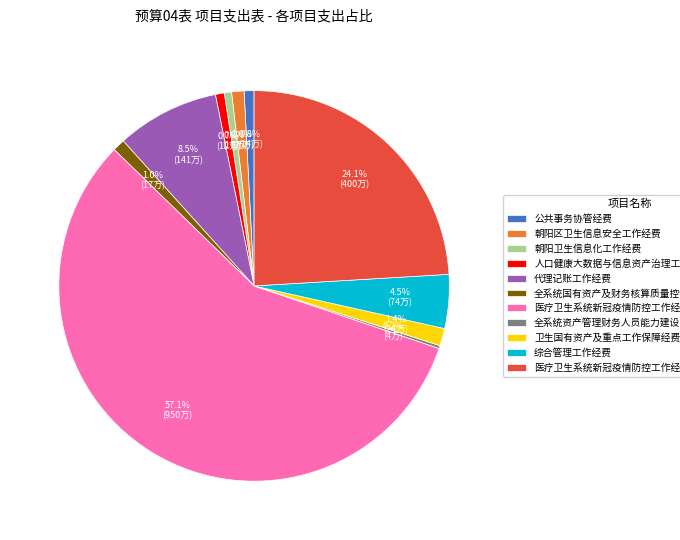

True or false: 医疗卫生系统新冠疫情防控工作经费-防疫物资经费 accounts for 37% of the total.

False